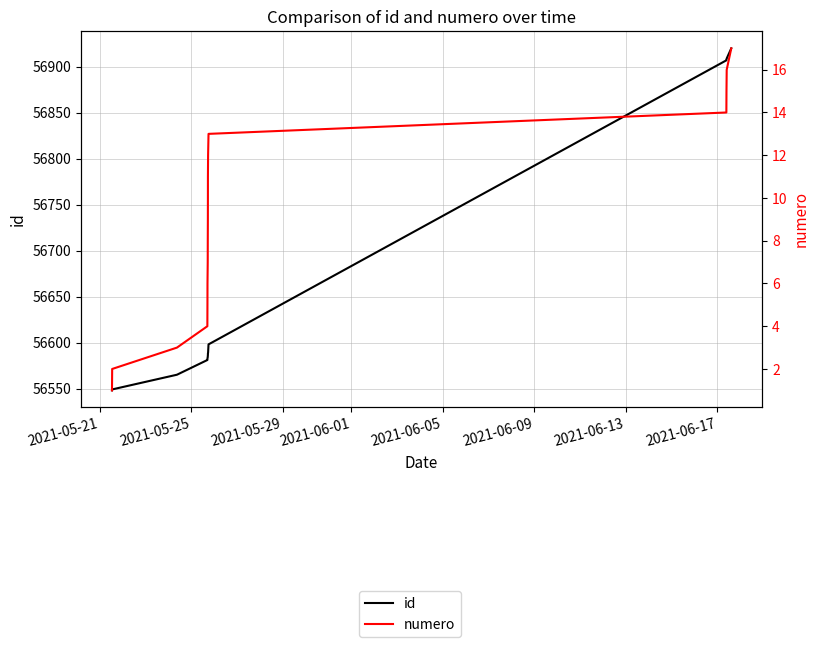

Which series has the largest total across all categories?

id